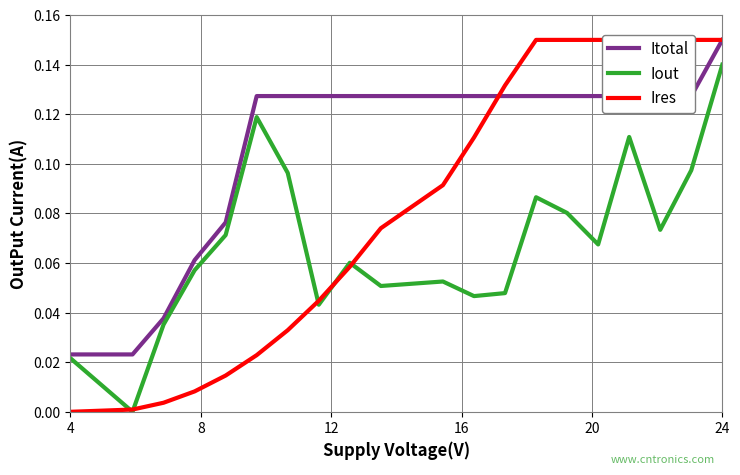

What is the highest value of the Iout series?

0.1